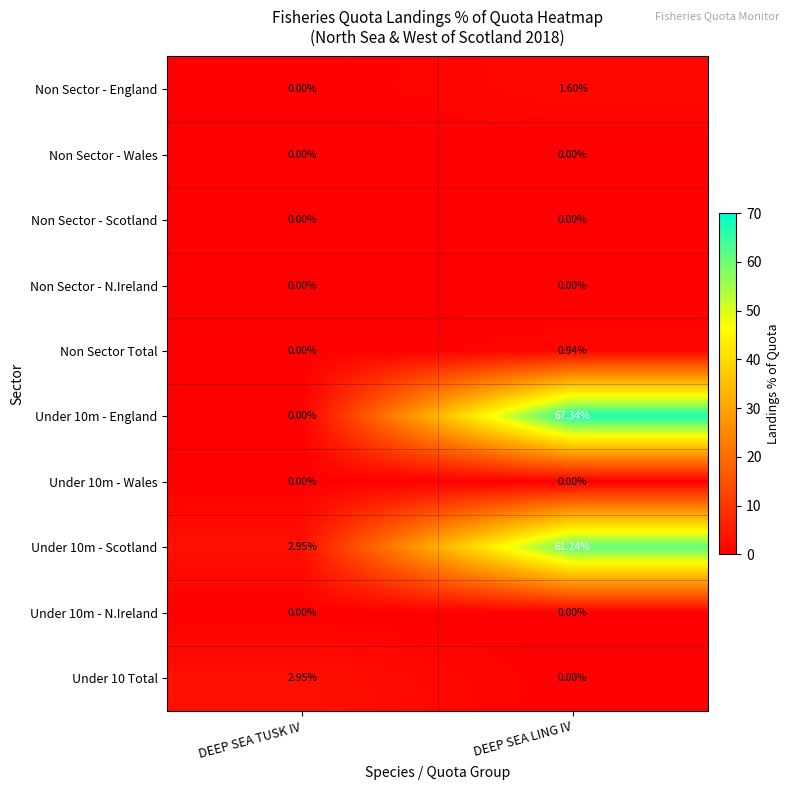

How many distinct data groups are displayed?

10